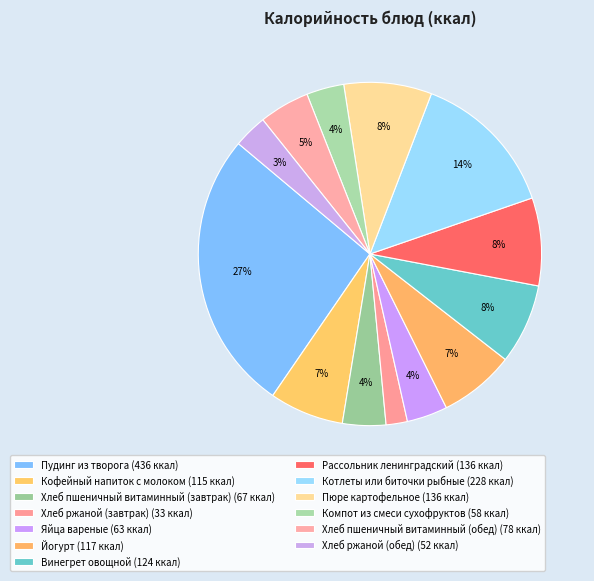

To the nearest percent, what portion does Пюре картофельное represent?

8%